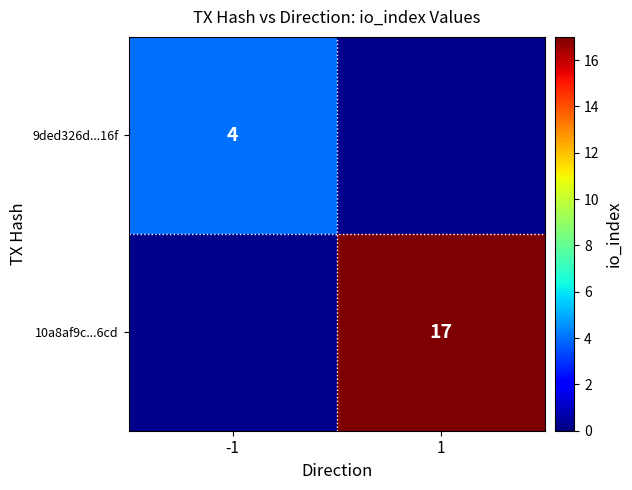

The 10a8af9c...6cd series shows 17 at 1. True or false?

True